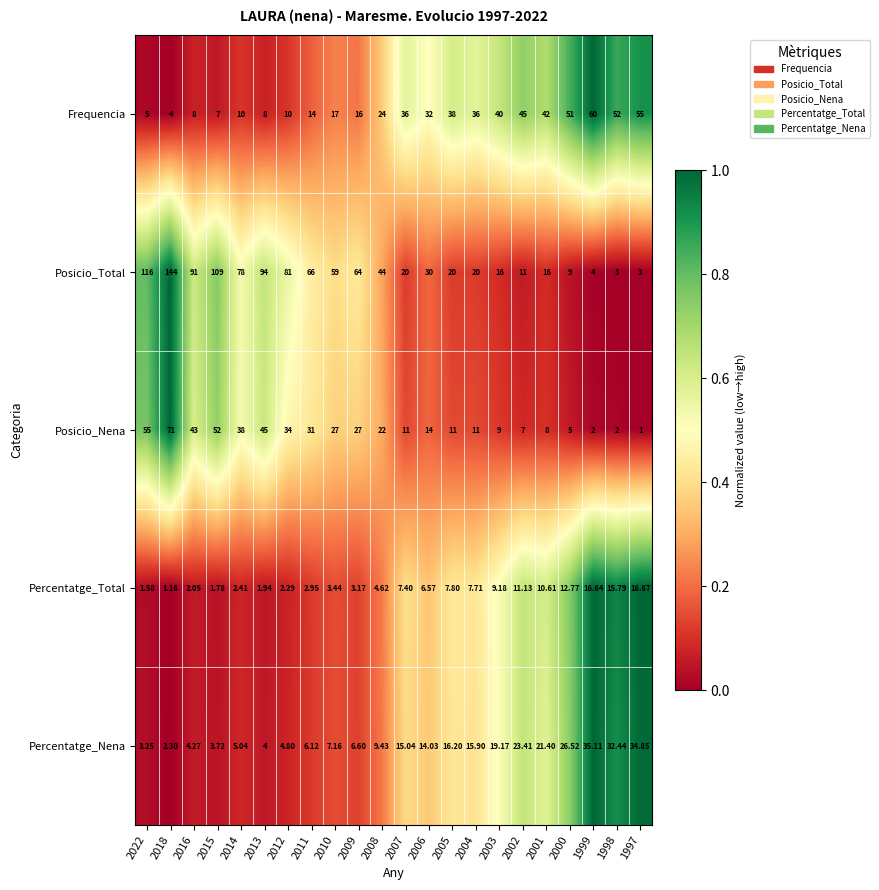

Which series has the largest total across all categories?

Posicio_Total